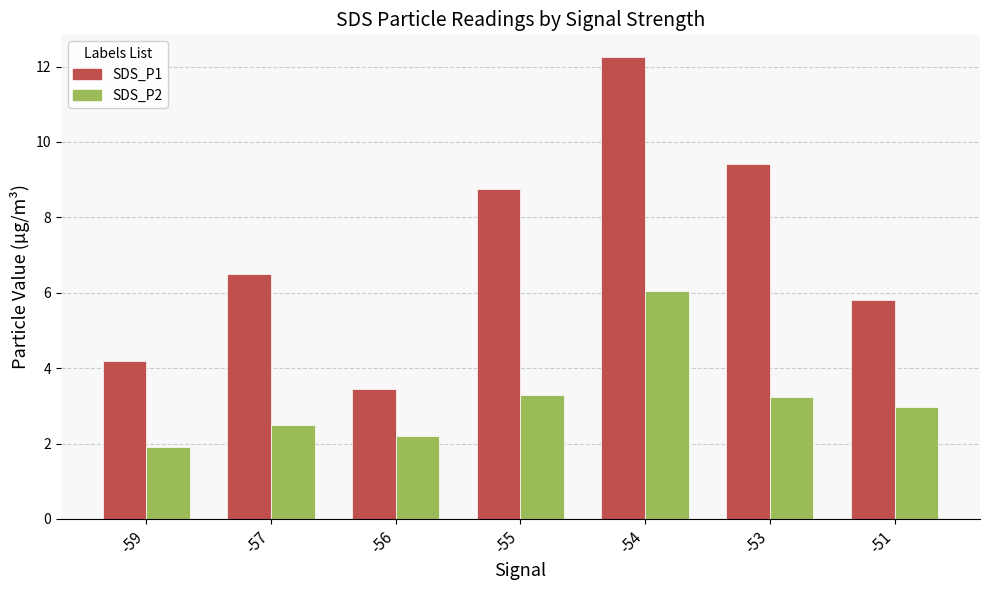

What is the value of the SDS_P1 bar at the 7th from the left?

5.8